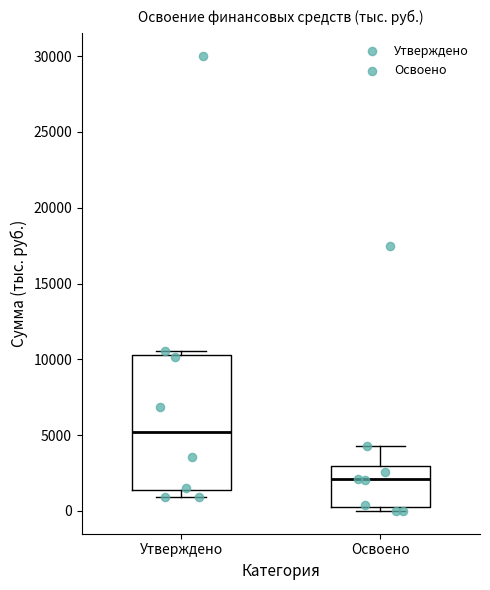

Reading left to right, transcribe this box plot: for each box, give where its median line is, the range the box spans, and where its two whiskers end, as read against the y-axis. The values are not printed on the chart, so give them approximately, as read against the axis.

Утверждено: median 5000, box 1500 to 10500, whiskers 1000 to 10500 (just above the box's upper edge)
Освоено: median 2000, box 500 to 3000, whiskers 0 to 4500